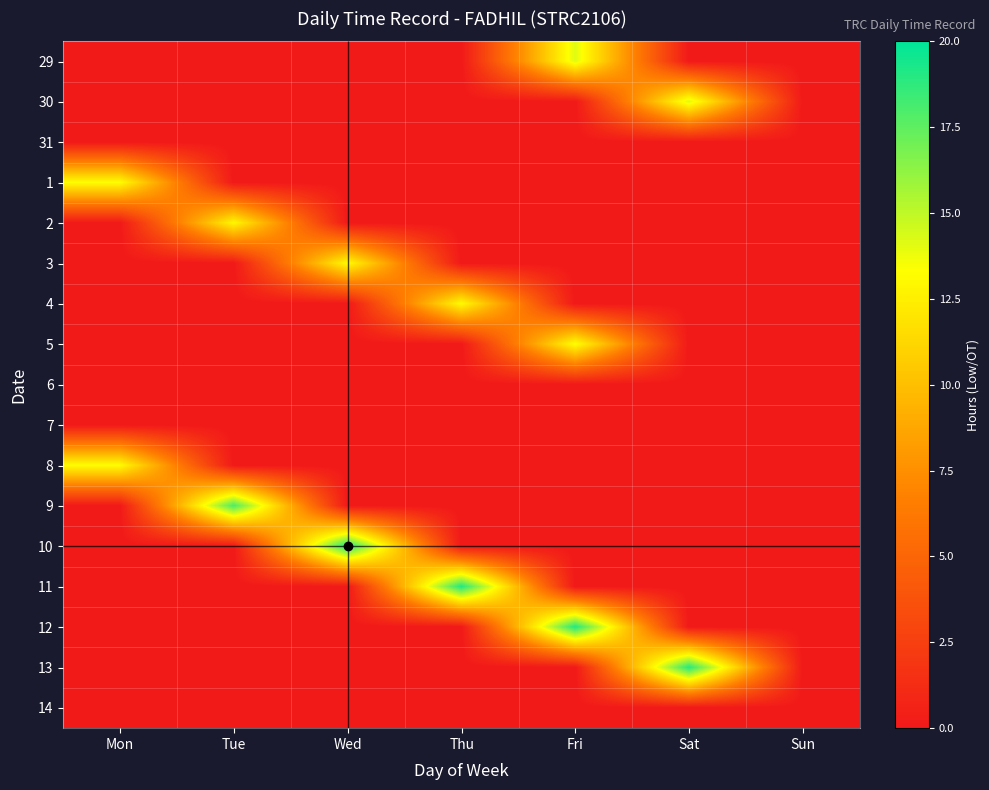

Which label corresponds to the smallest value in the chart?

Mon